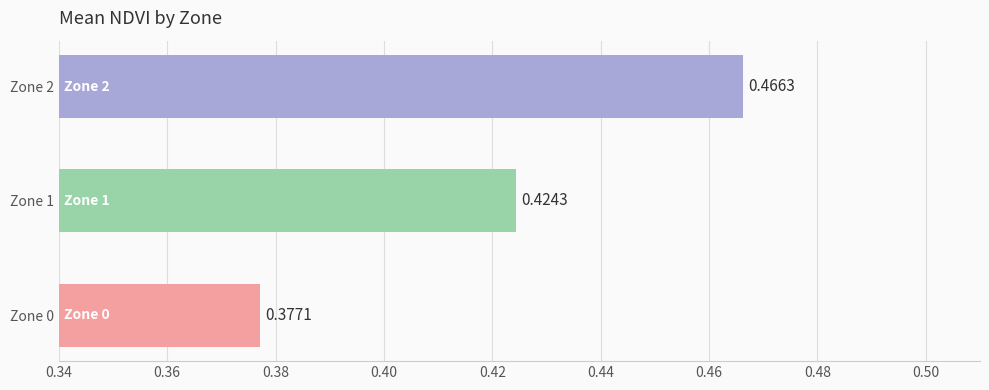

What is the change in value from Zone 0 to Zone 2?

+0.1